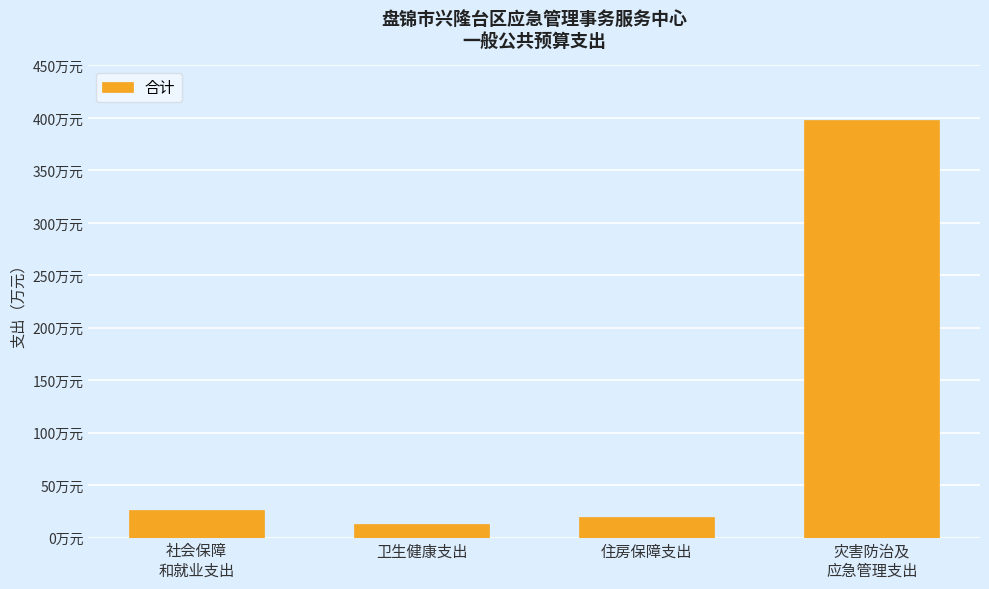

What is the value of the 1st bar from the left?

26.6